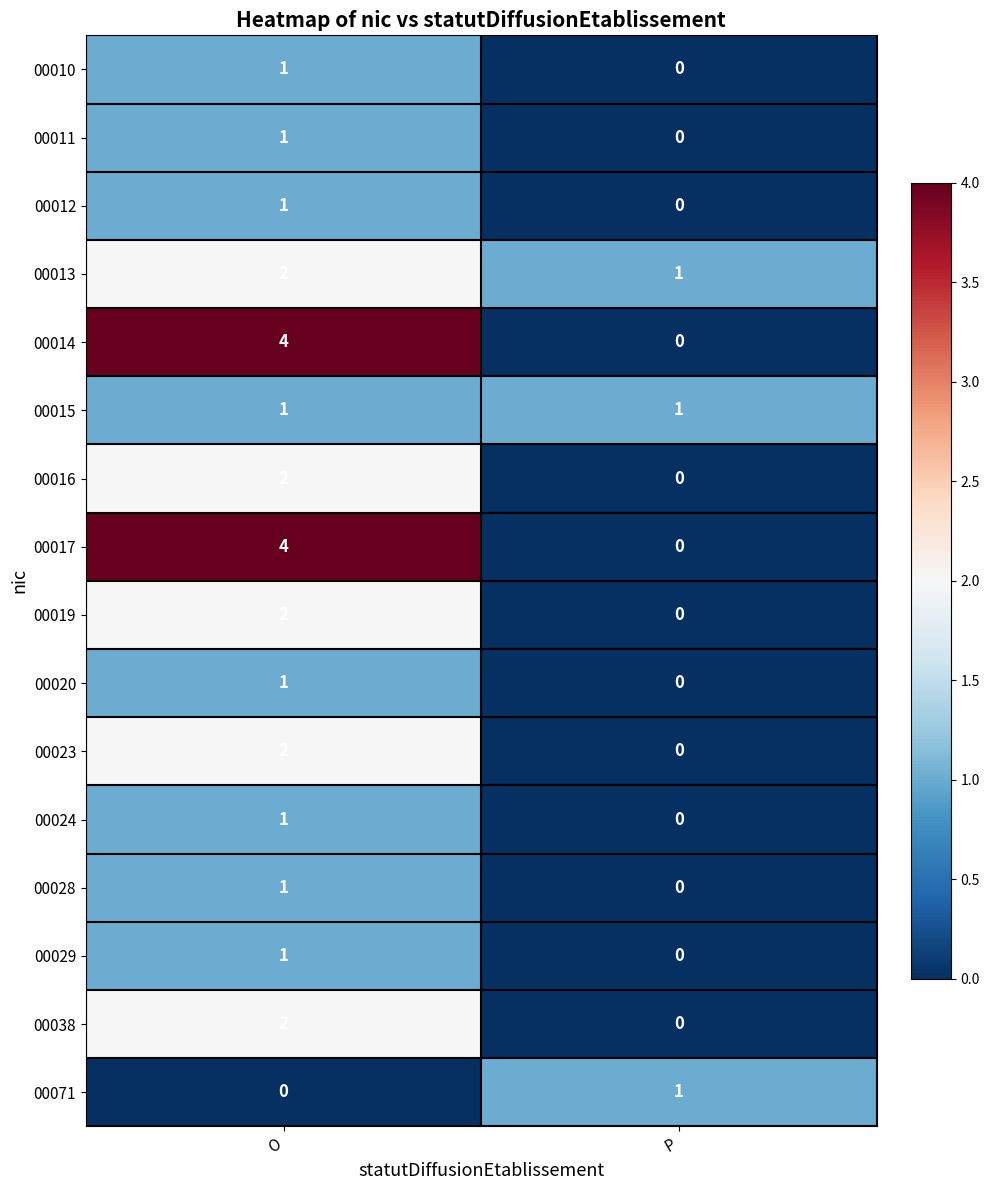

How many data points does each series have?

2